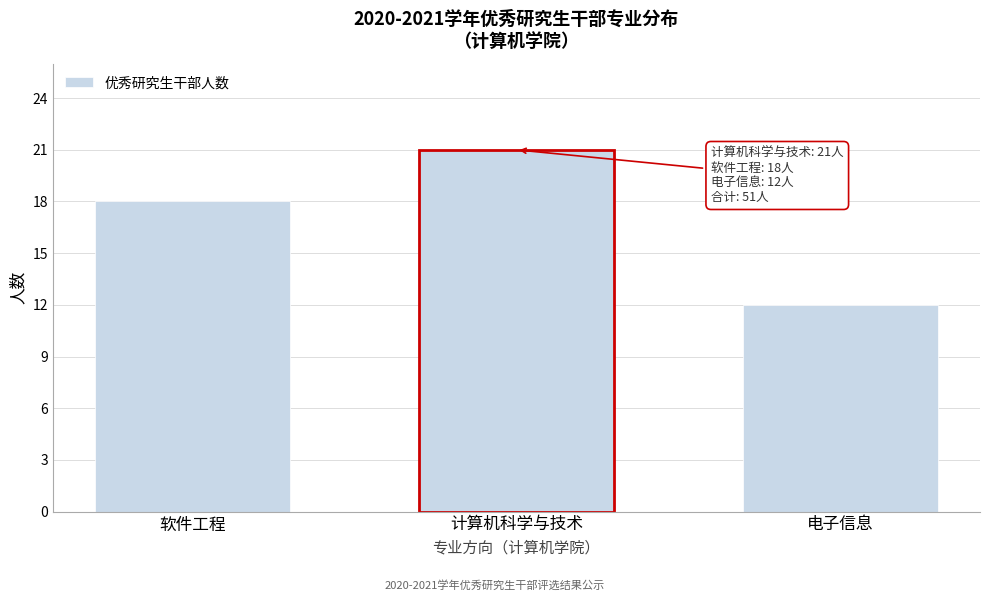

Reading right to left, transcribe all the data shown in this chart.

12	21	18